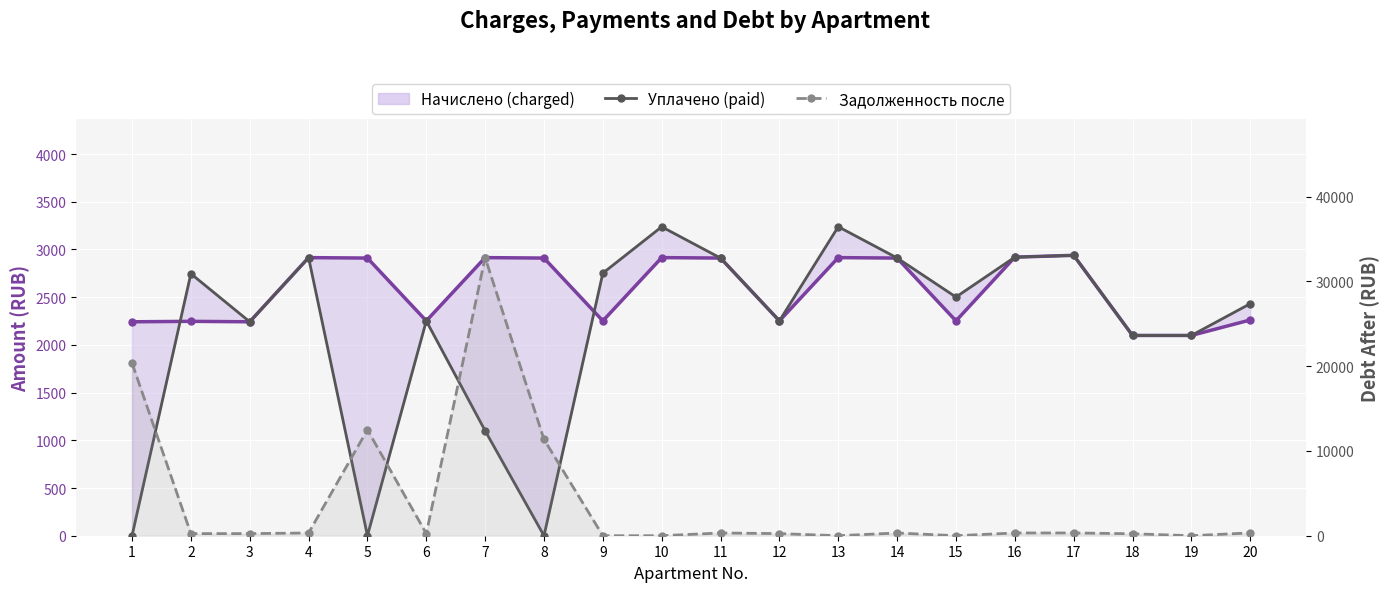

At which label is Задолженность после (debt after) closest to 16405?

5